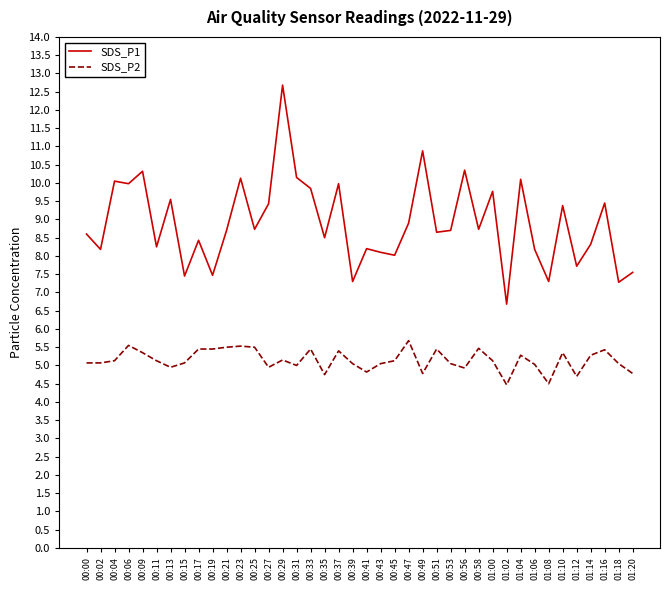

What is the minimum value for SDS_P1?

6.7